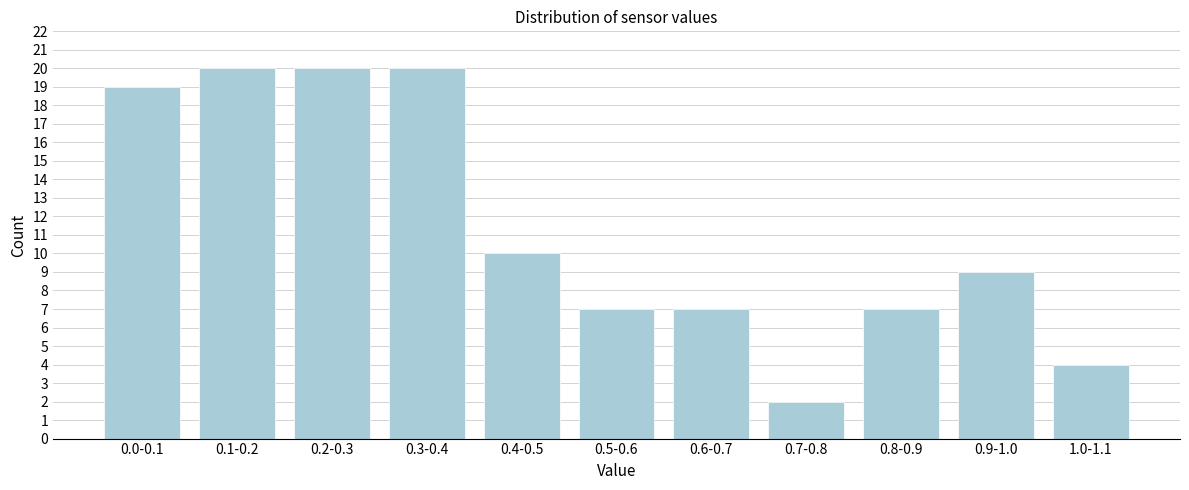

Reading left to right, transcribe all the data shown in this chart.

19	20	20	20	10	7	7	2	7	9	4